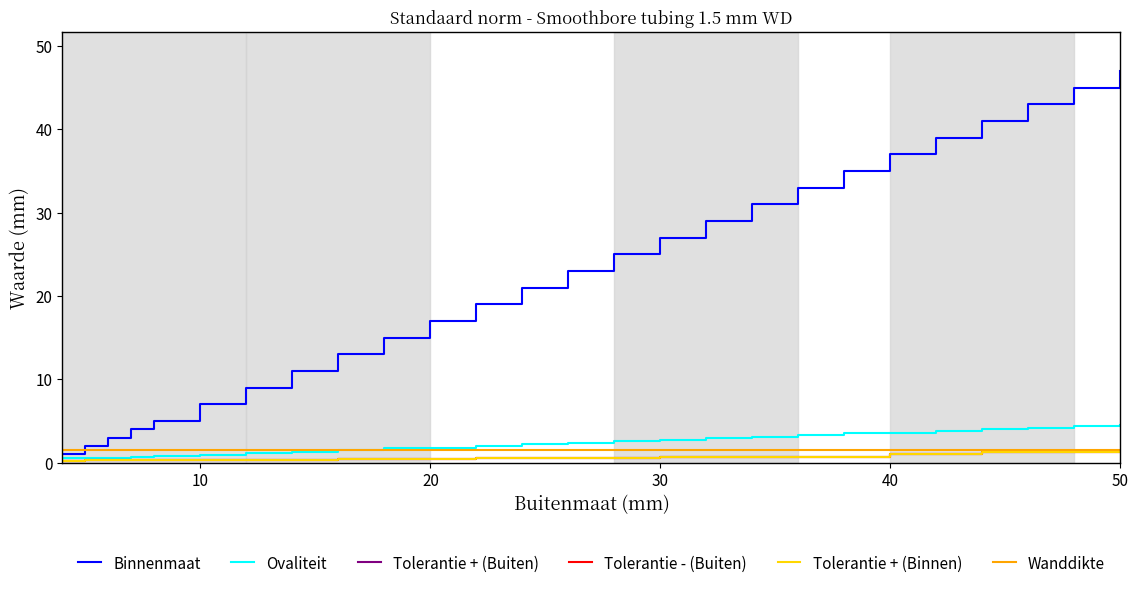

Does the chart display data point markers on the line(s)?

No